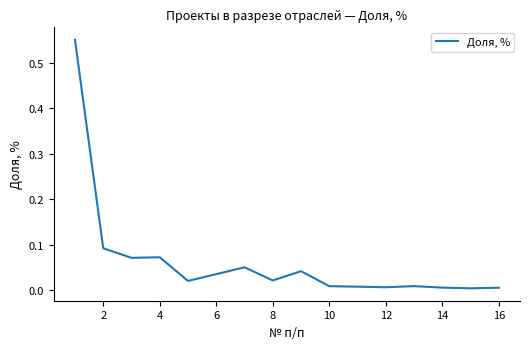

True or false: the data shows 0.0 at 14.

True